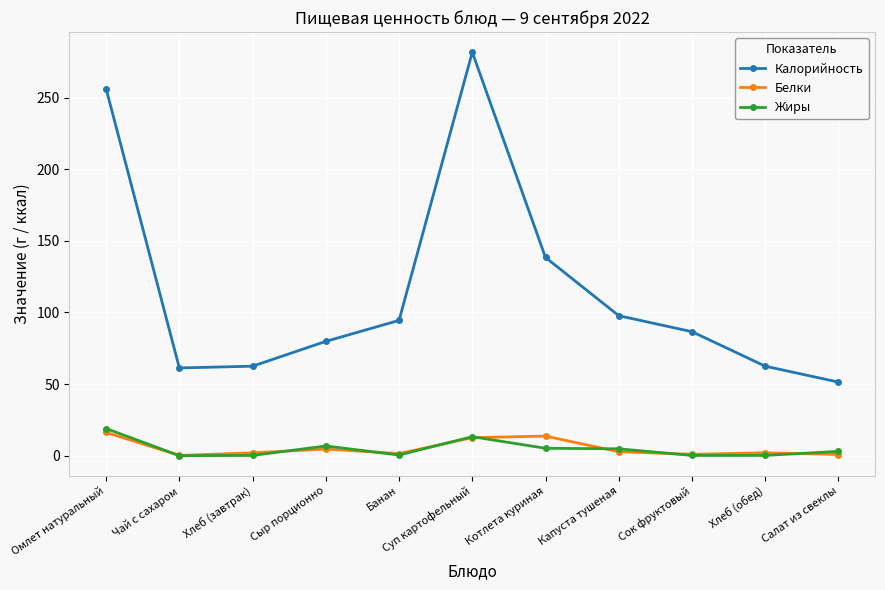

In Жиры, how many points are higher than both neighbors (excluding endpoints)?

2